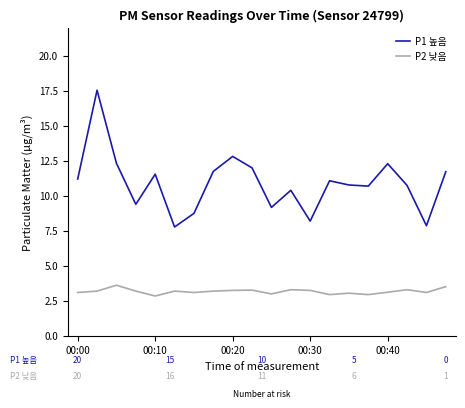

What is the difference between the maximum and minimum values in the P1 높음 series?

9.8